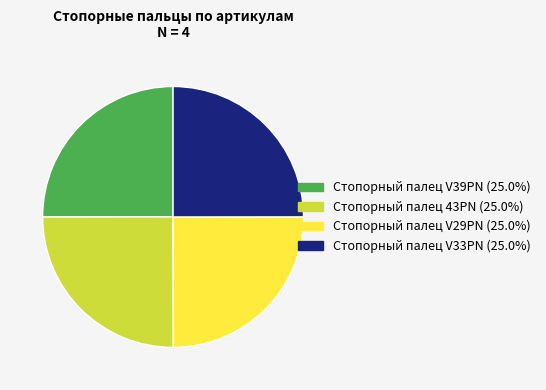

Is there any slice that represents more than half of the pie?

No